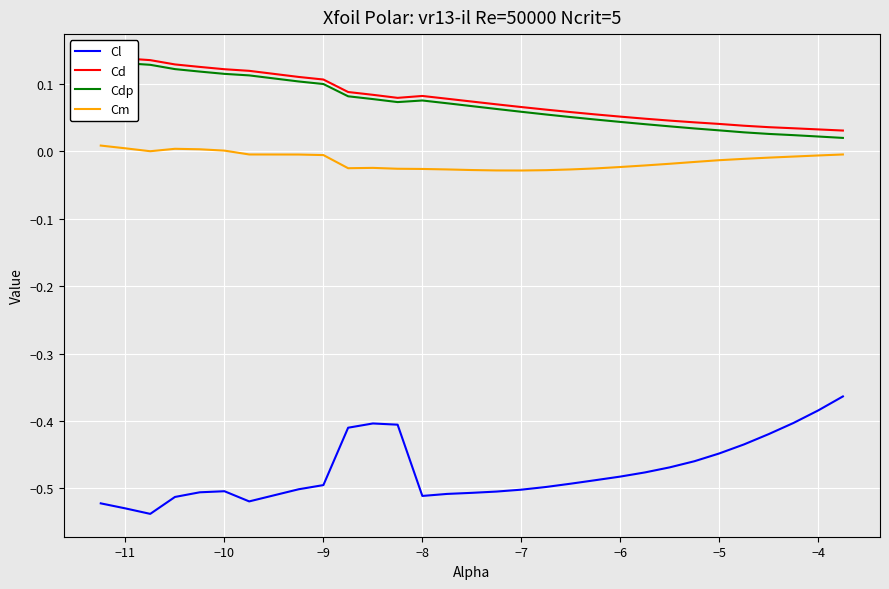

True or false: Cm and Cl cross at least once.

False